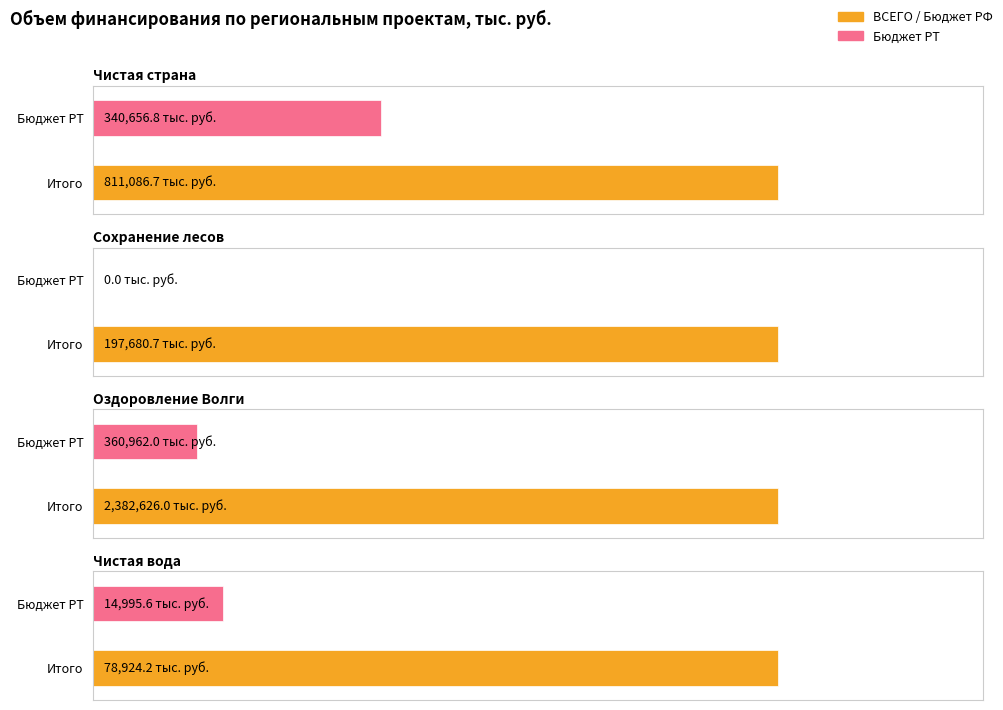

What is the label of the 1st bar from the right?

Чистая вода